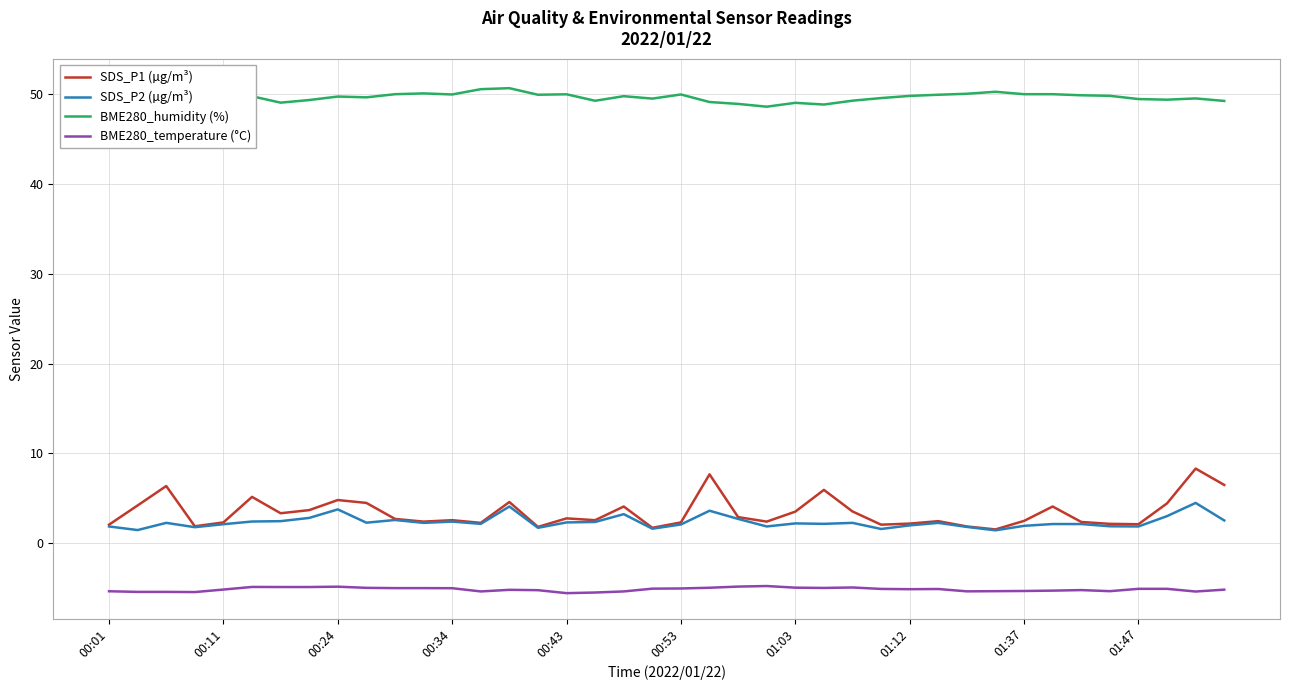

What are all the series names shown in the legend?

SDS_P1 (µg/m³), SDS_P2 (µg/m³), BME280_humidity (%), BME280_temperature (°C)